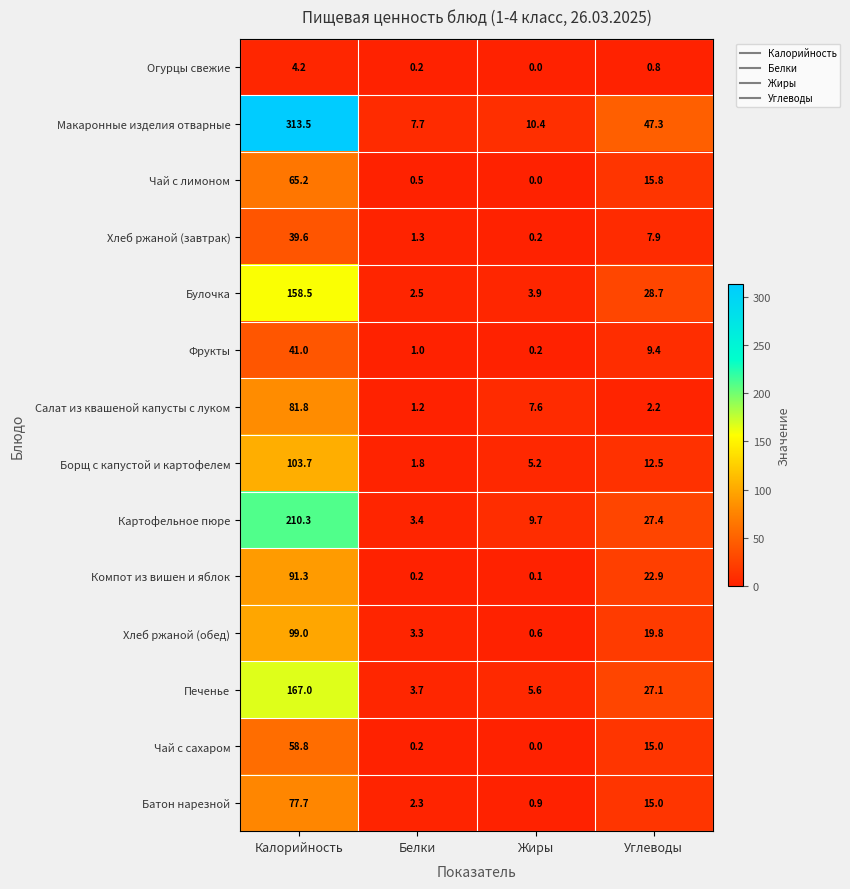

What is the difference between the maximum and second lowest values in the Батон нарезной series?

75.4